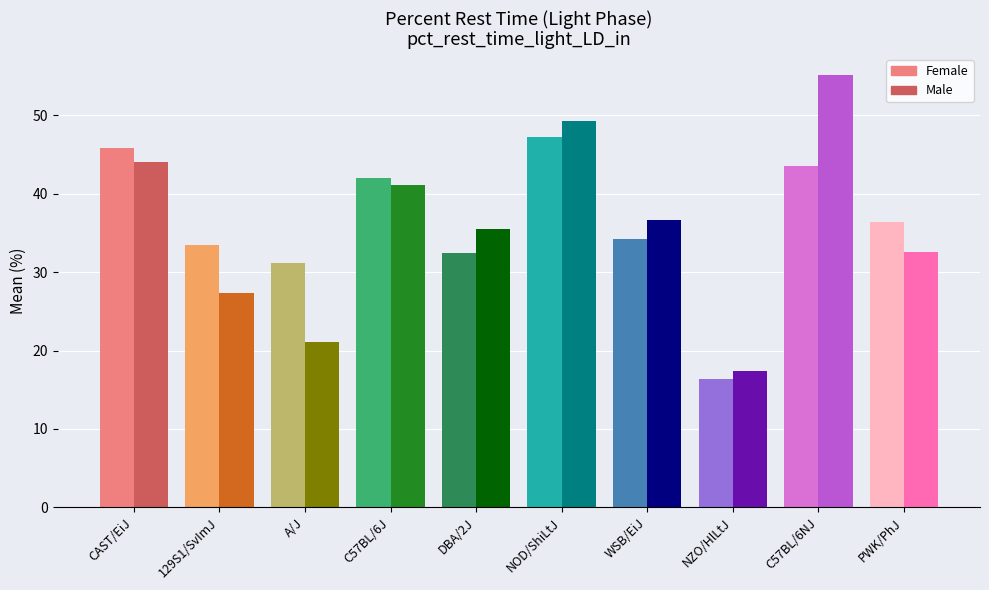

Rank the series by their maximum value, from highest to lowest.

male, female